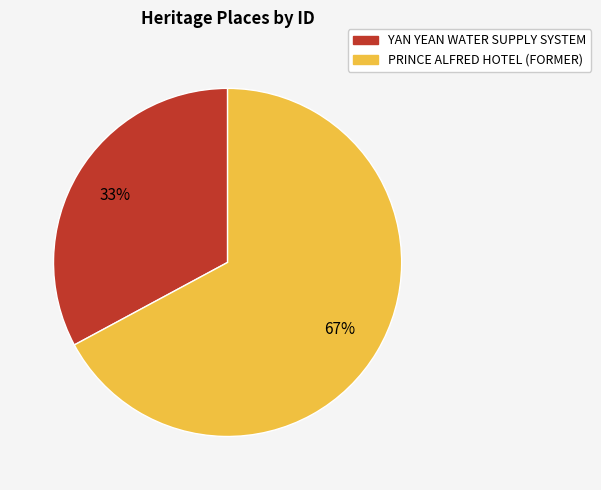

Is the sum of YAN YEAN WATER SUPPLY SYSTEM and PRINCE ALFRED HOTEL (FORMER) greater than half?

Yes